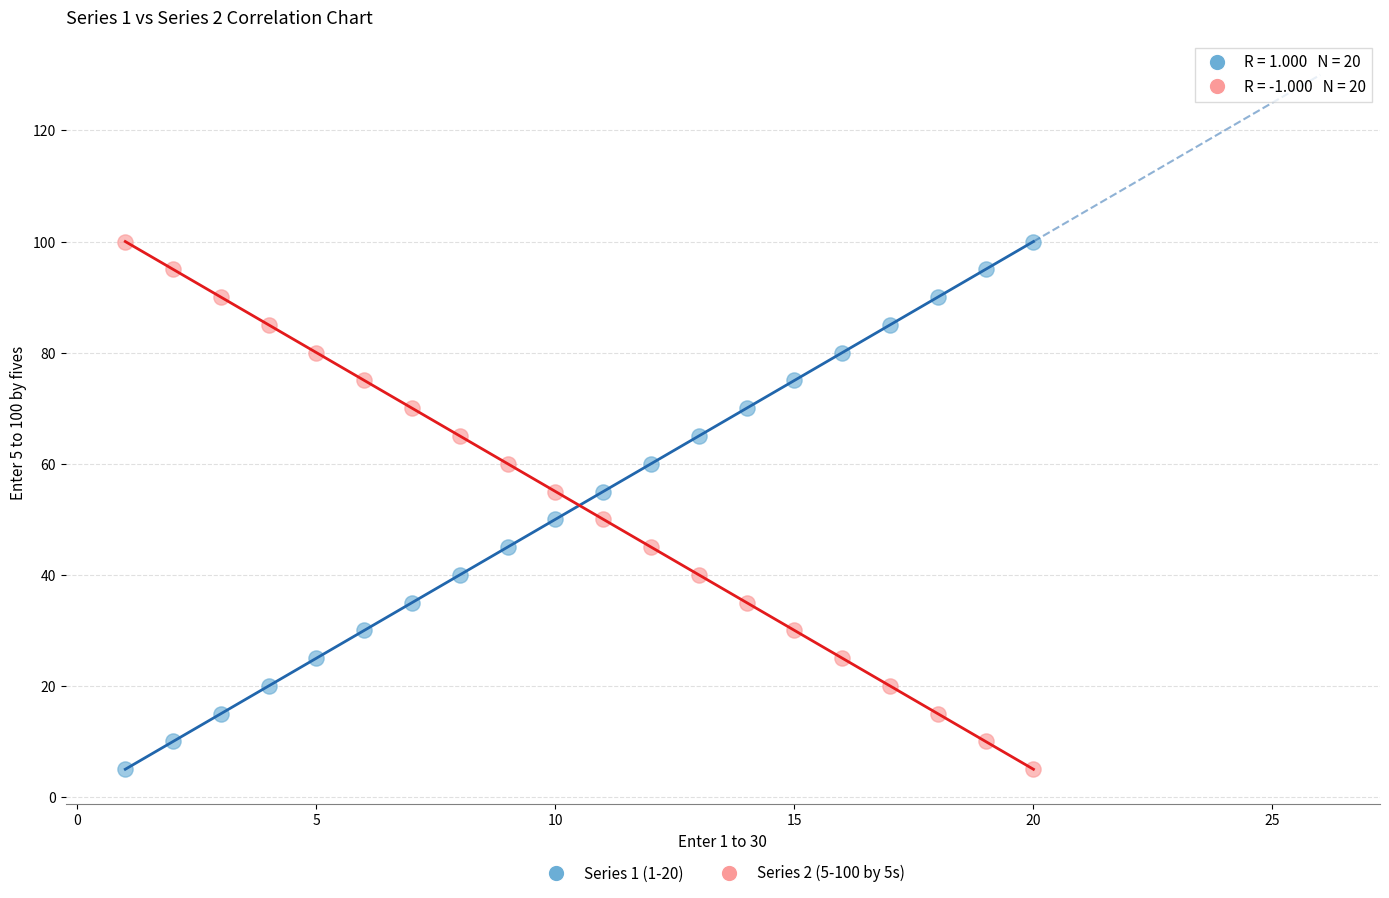

What is the X range (max minus min) for the scatter plot?

19